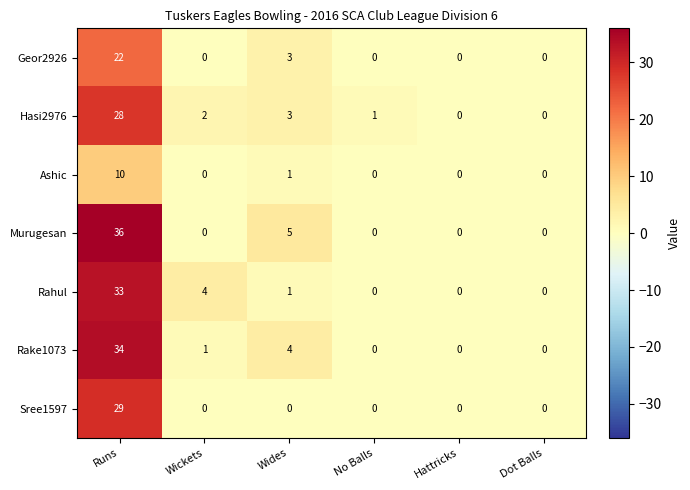

Is it true that Rake1073 equals 24 at Runs?

False